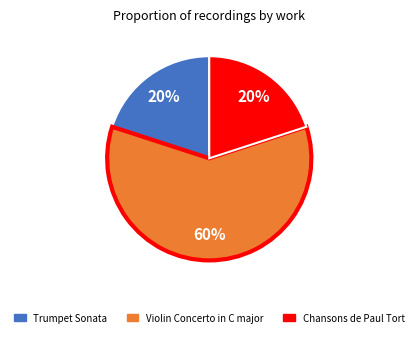

Count the number of slices in the pie.

3